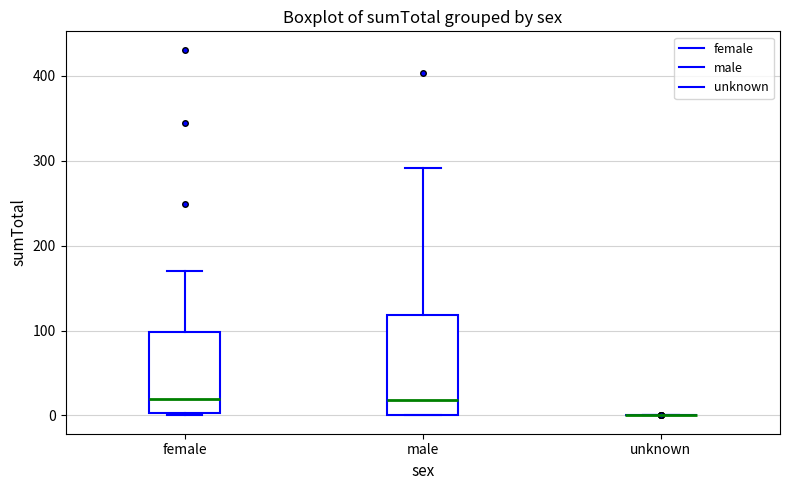

Reading left to right, read every box against the y-axis: the position of its median line, the range the box covers, and the ends of its whiskers. The values are not printed on the chart, so give them approximately, as read against the axis.

female: median 20, box 0 to 100, whiskers 0 to 170
male: median 20, box 0 to 120, whiskers 0 to 290
unknown: box collapsed to a line at 0, whiskers 0 to 0